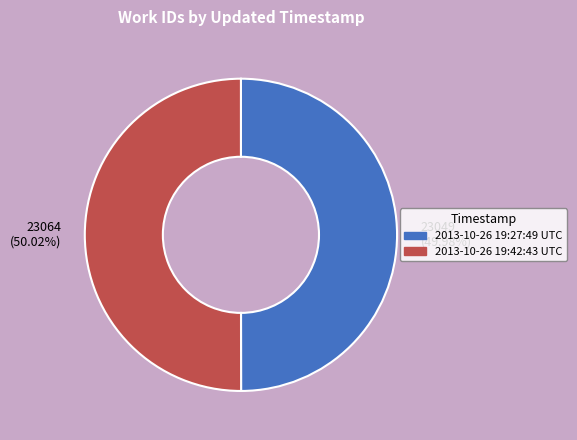

What is the ratio of the value at 2013-10-26 19:27:49 UTC to the value at 2013-10-26 19:42:43 UTC?

1.0